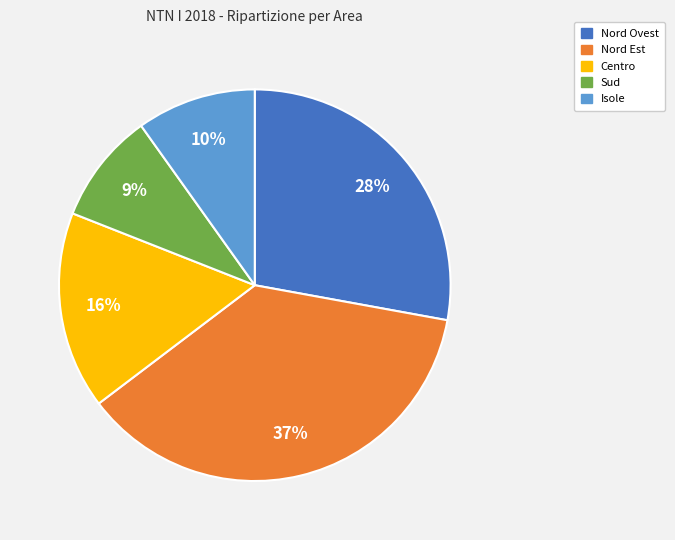

Approximately how many times larger is the value at Nord Est compared to Nord Ovest?

1.3